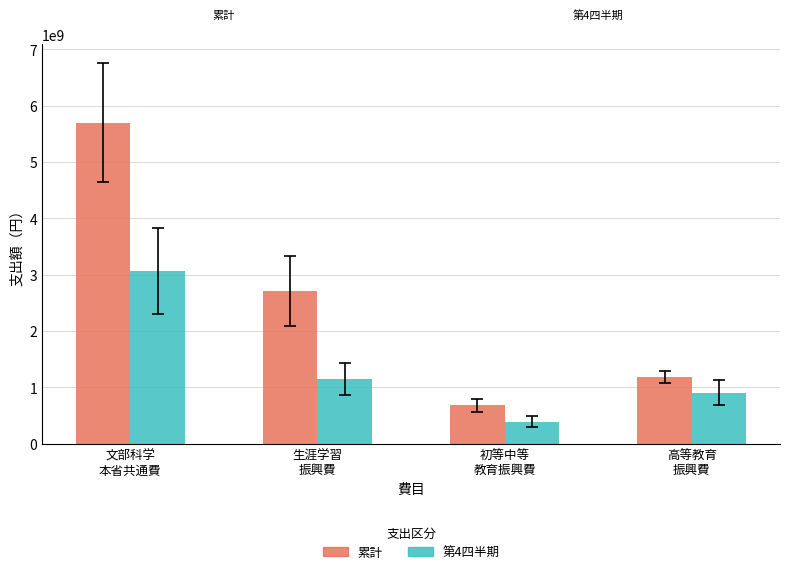

The value of 第4四半期 at 初等中等
教育振興費 is 392408943. True or false?

True